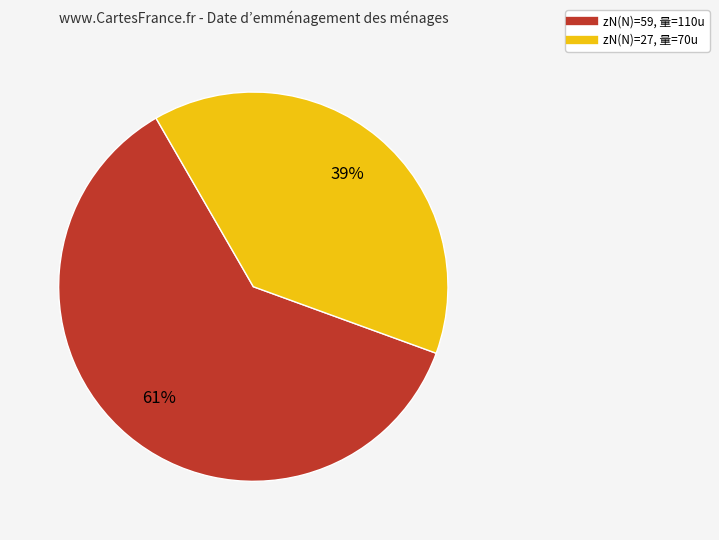

Does any single category account for the majority?

Yes